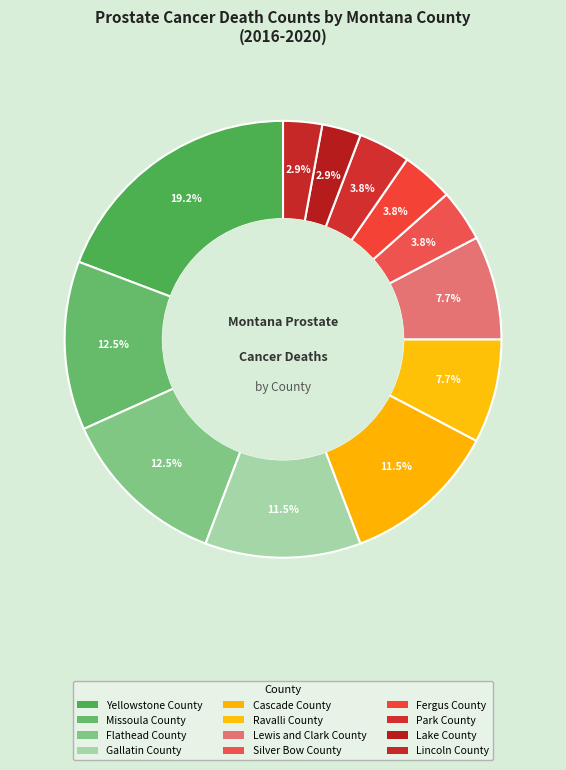

To the nearest percent, what is the combined percentage of Fergus County and Silver Bow County?

8%